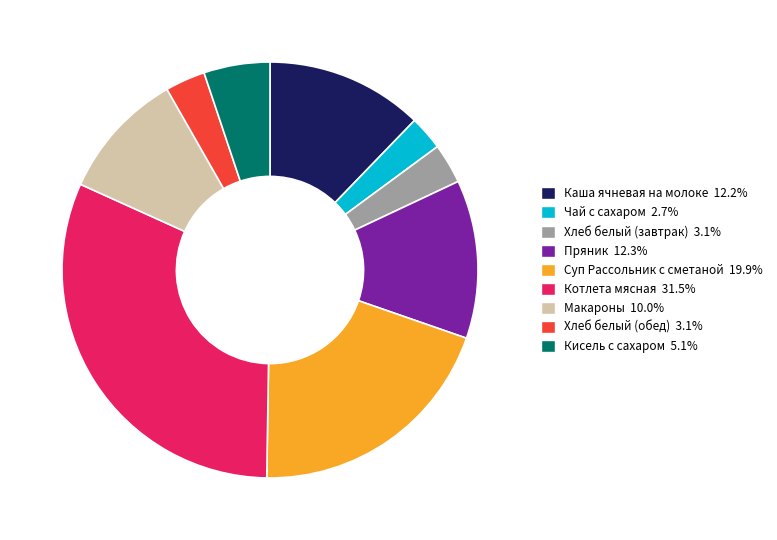

Do Каша ячневая на молоке and Кисель с сахаром together represent more than half of the pie?

No